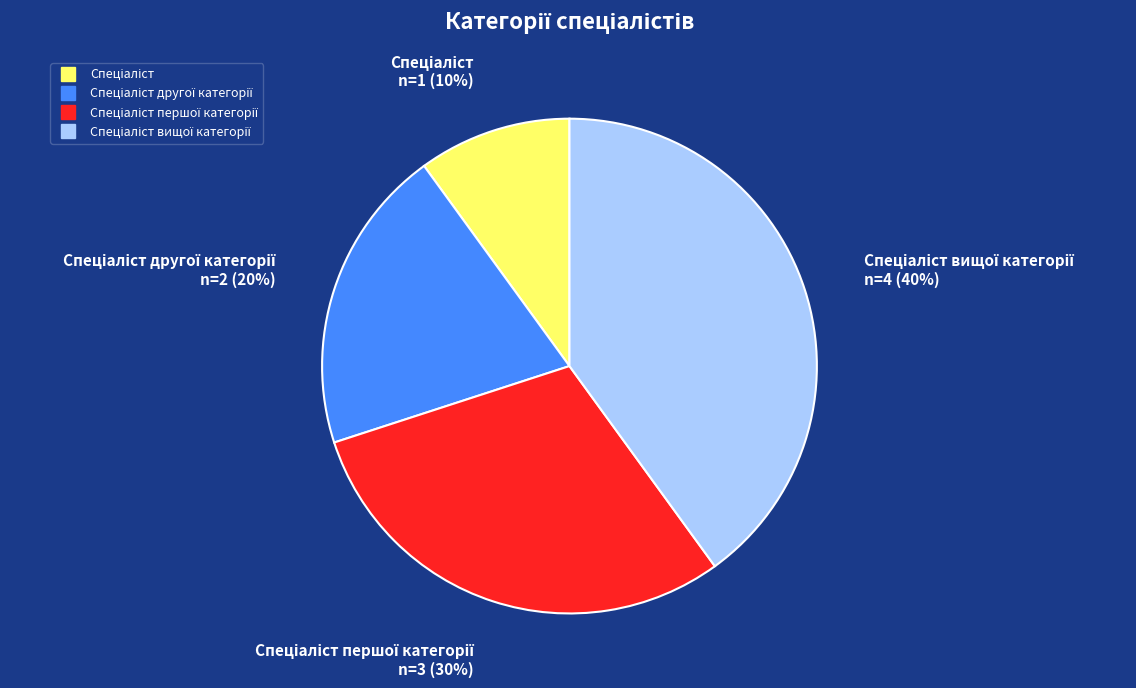

How many segments does this pie chart have?

4